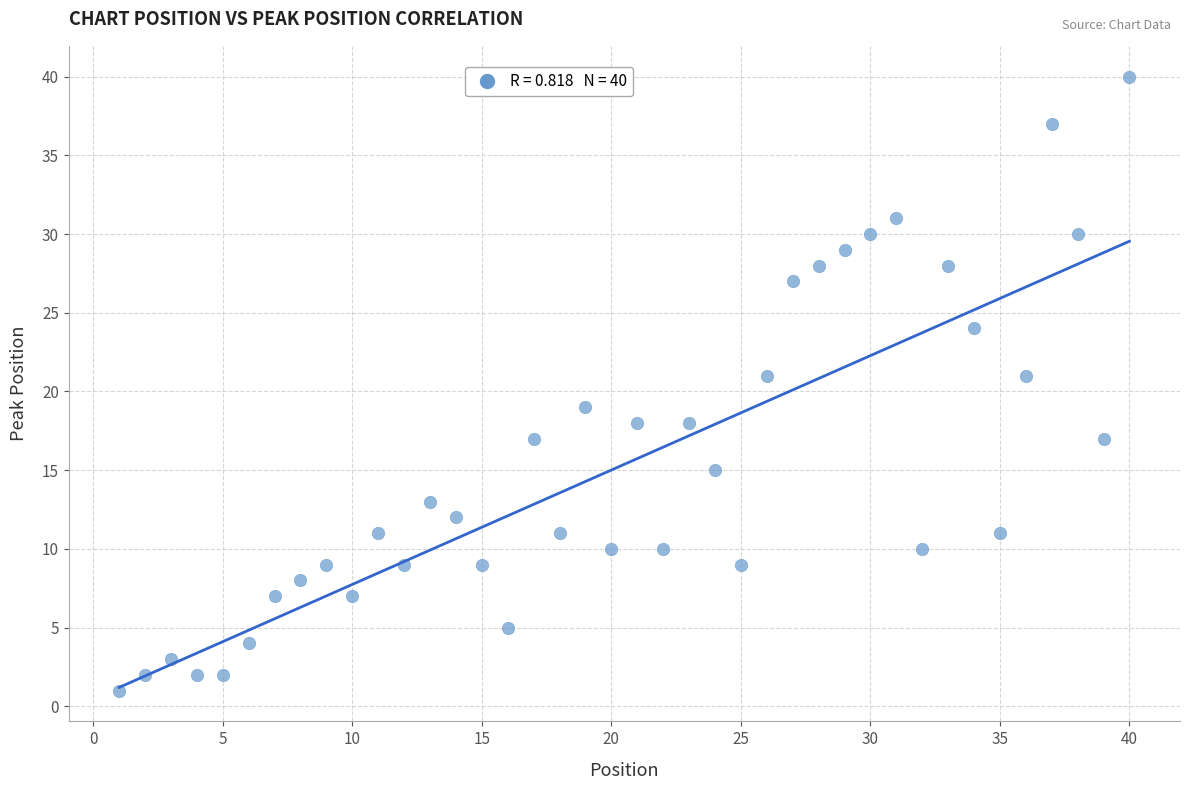

What is the range of X values (max minus min)?

39